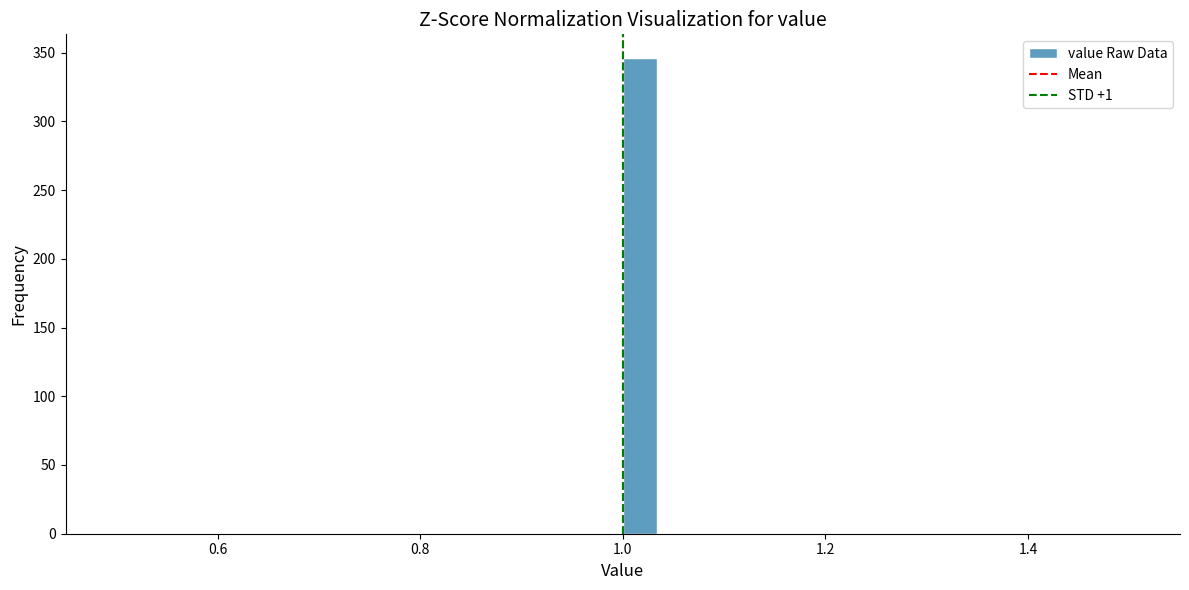

Around what value on the x-axis is the tallest bar? Give the approximate position of its centre, as read against the axis.

1.02